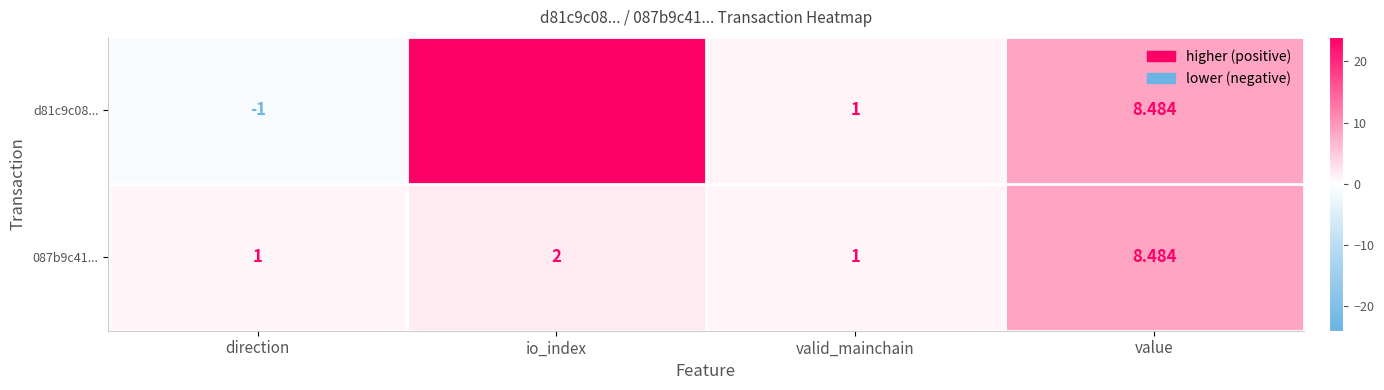

At which category is the sum across all series the highest?

io_index